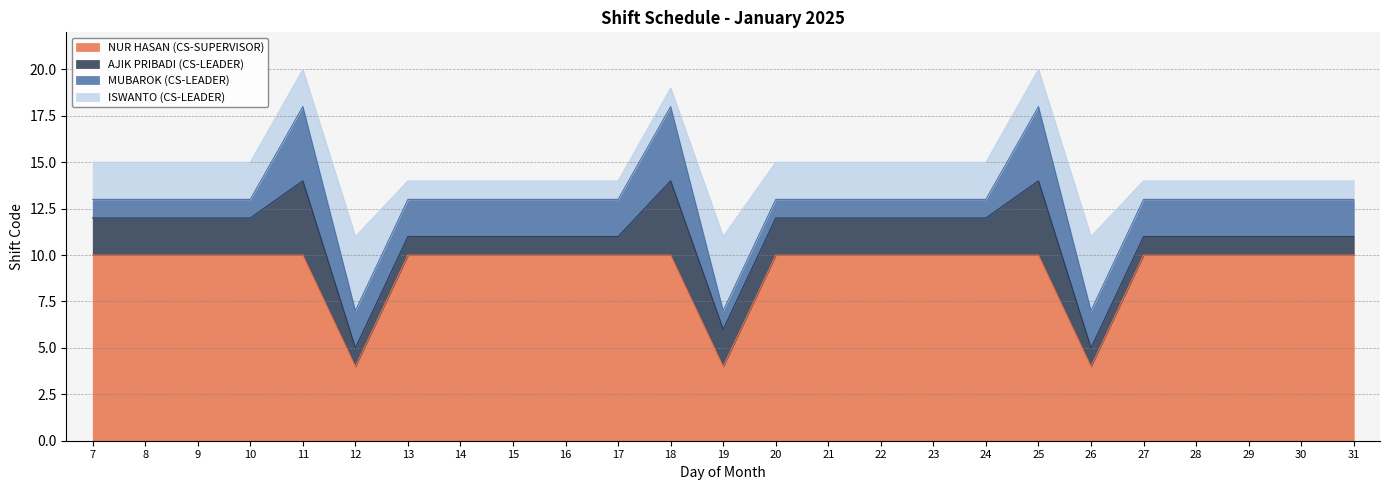

The ISWANTO (CS-LEADER) series shows 2 at 9. True or false?

True